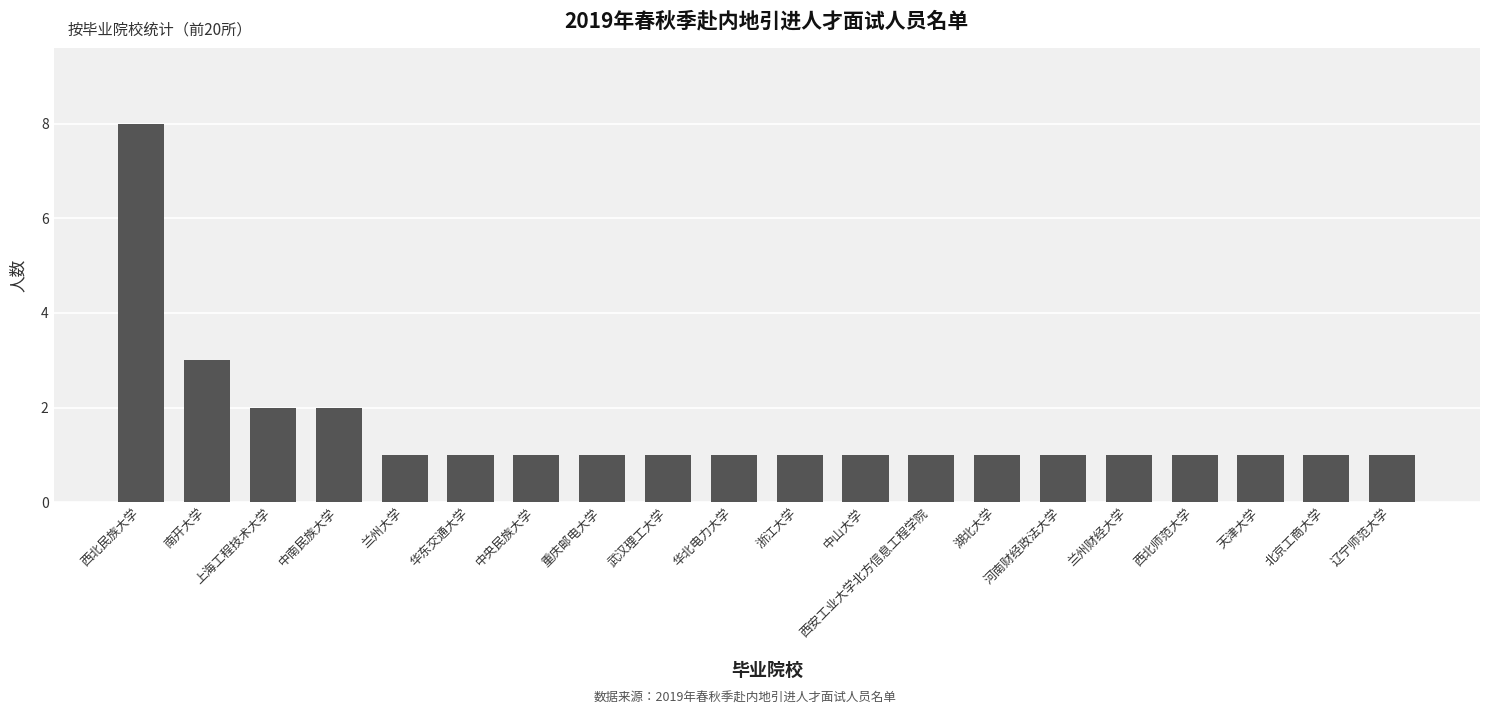

The chart shows a value of 0 at 西安工业大学北方信息工程学院. True or false?

False